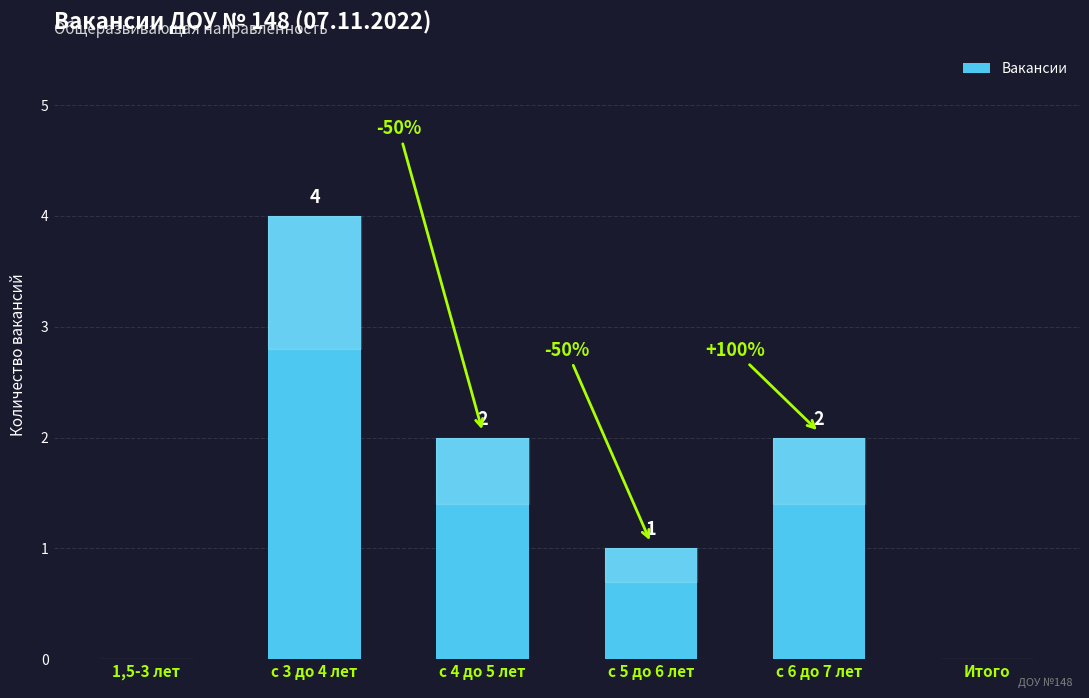

At which category does the chart reach its peak across all series?

с 3 до 4 лет